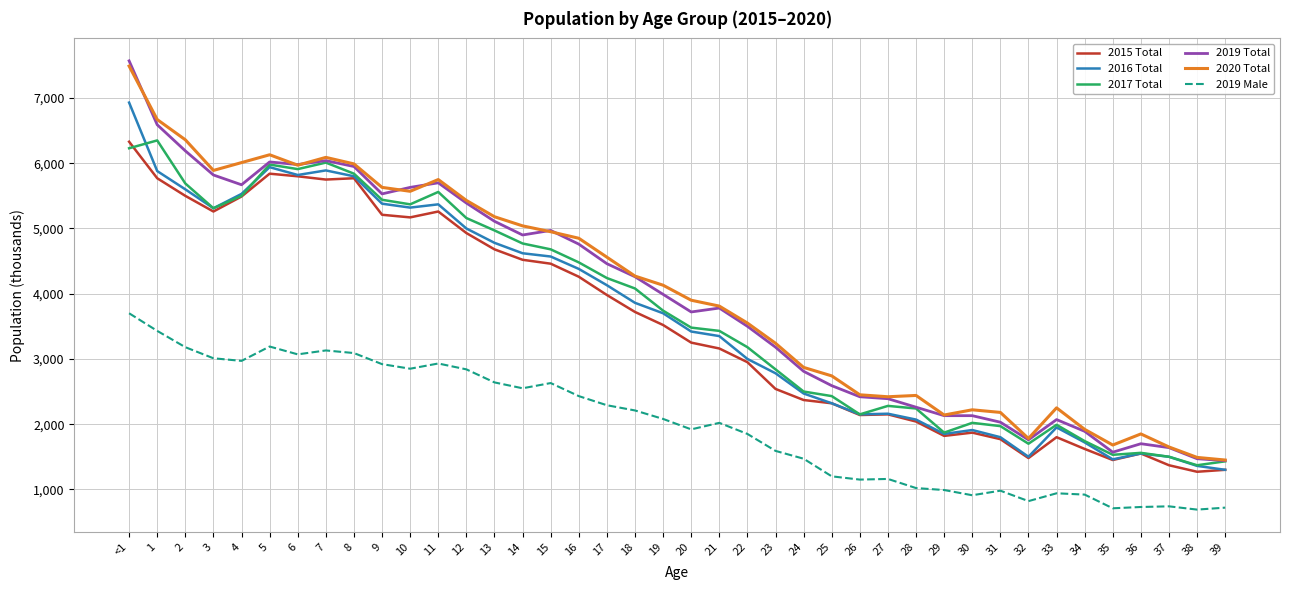

Is the value of 2020 Total at 36 greater than the value of 2015 Total at 39?

Yes